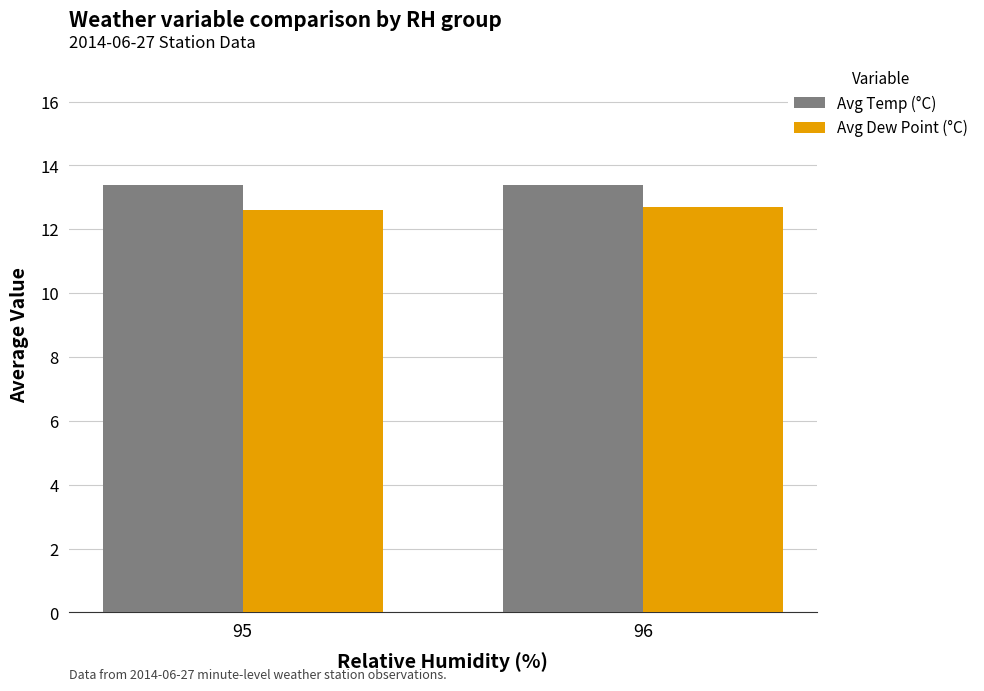

What is the approximate value of Avg Dew Point (°C) at 95?

12.6